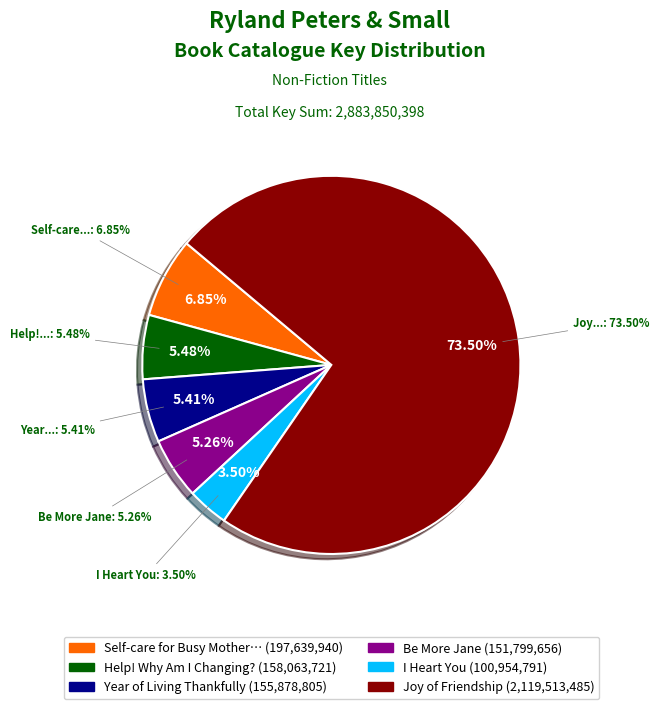

What is the change in value from I Heart You to Joy of Friendship?

+2018558694